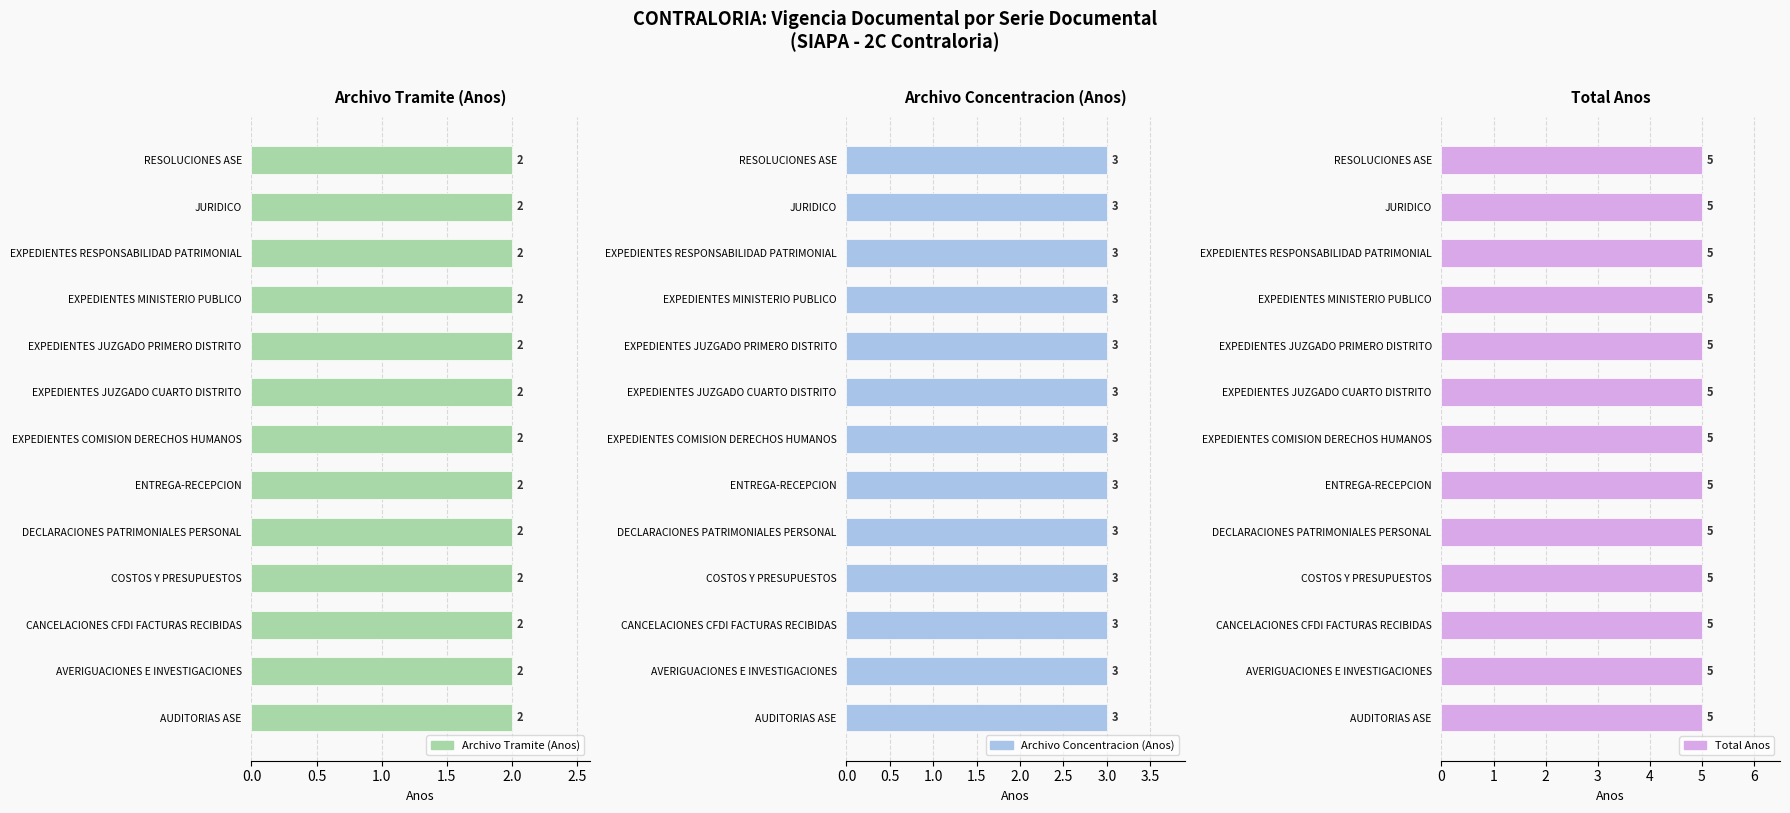

Rank the series by their maximum value, from highest to lowest.

Total Anos, Archivo Concentracion (Anos), Archivo Tramite (Anos)